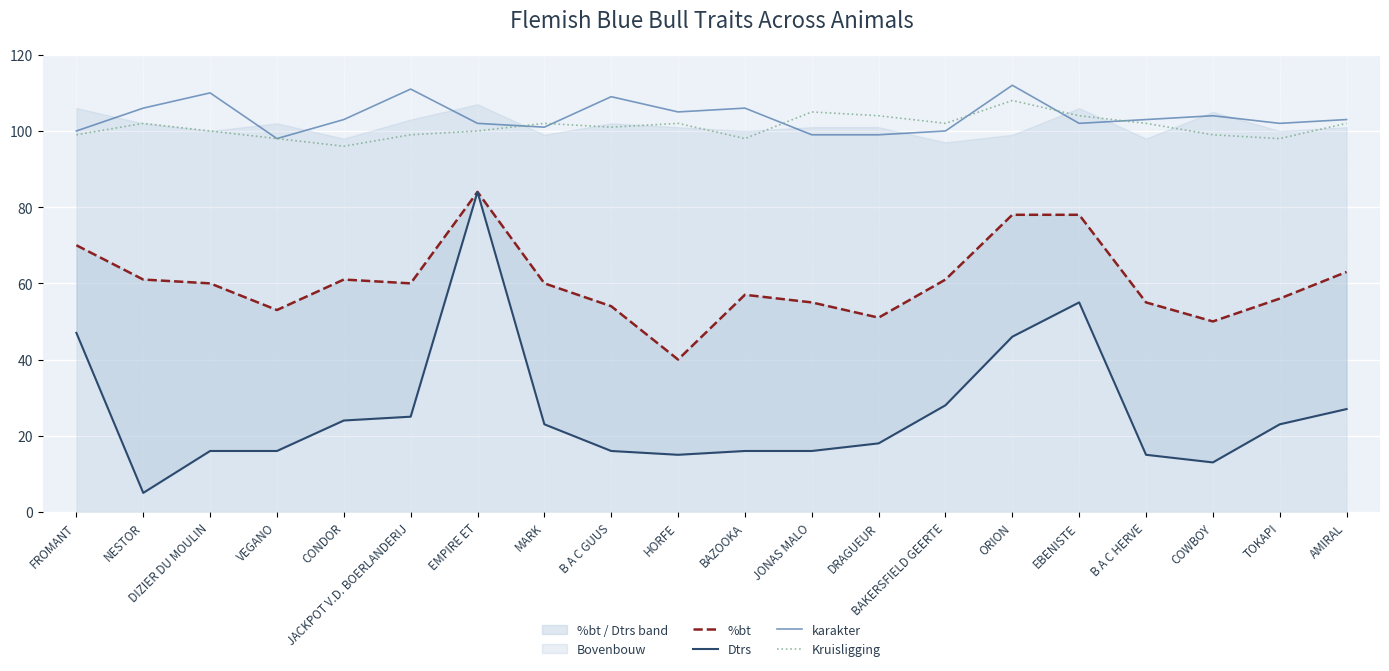

What is the minimum value for Dtrs?

5